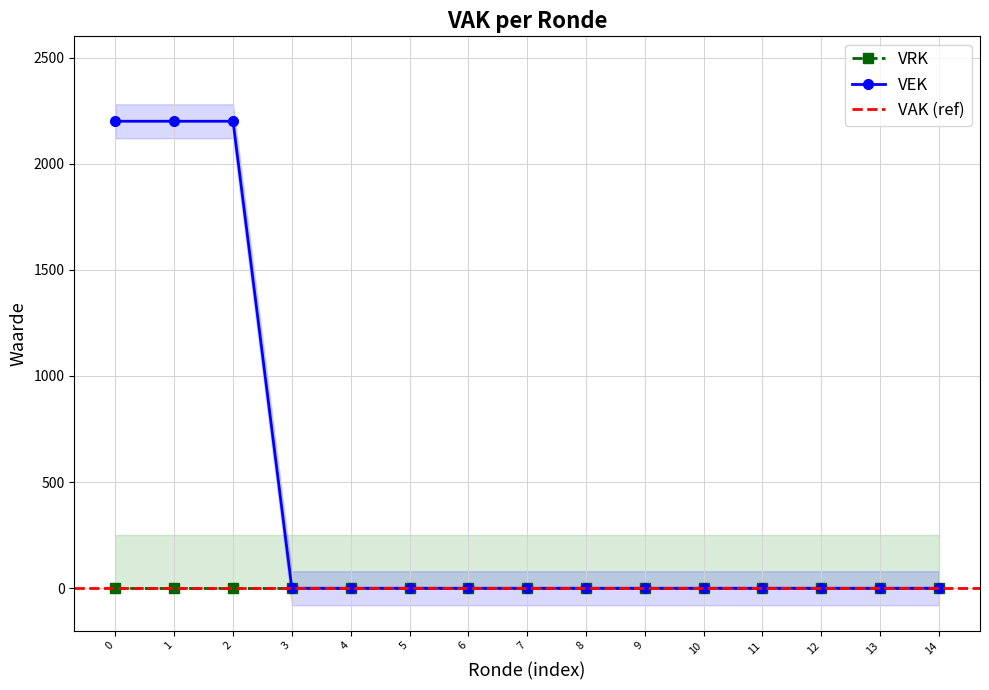

The value of VEK at 7 is -1081. True or false?

False